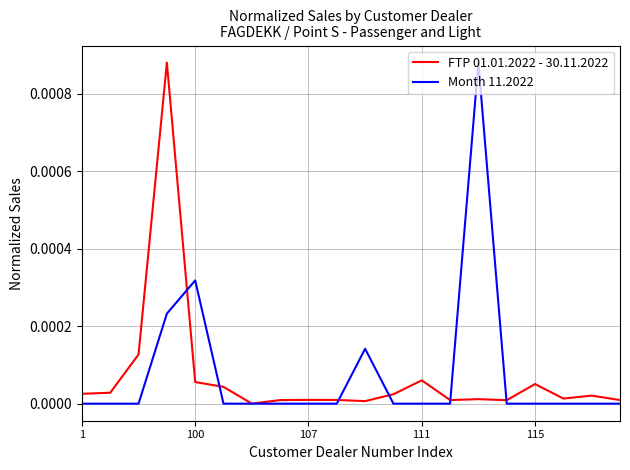

Does the chart display data point markers on the line(s)?

No